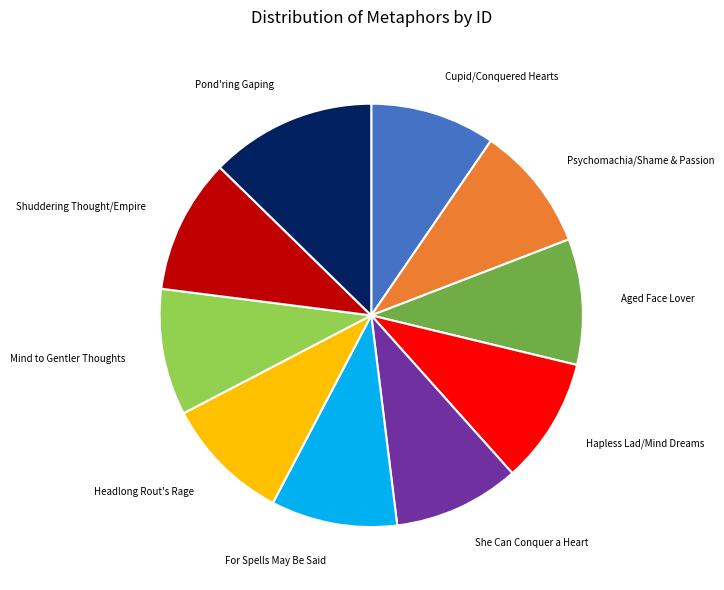

How many segments does this pie chart have?

10